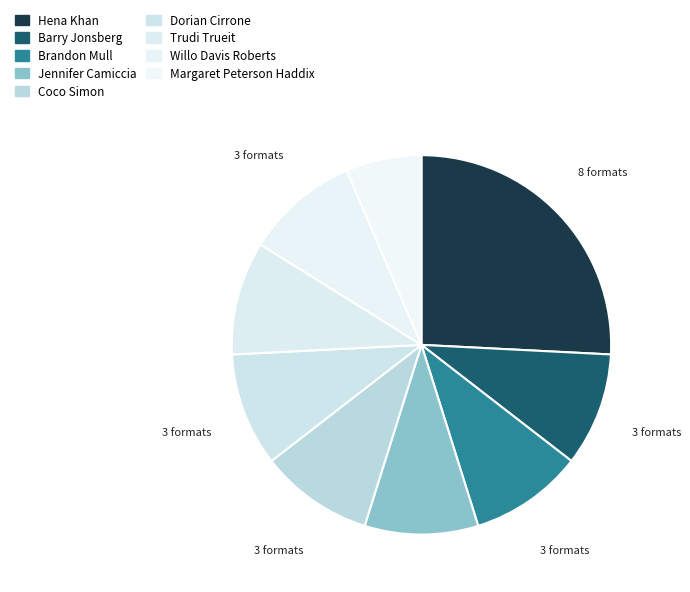

Is it true that Margaret Peterson Haddix is 17% of the pie?

False